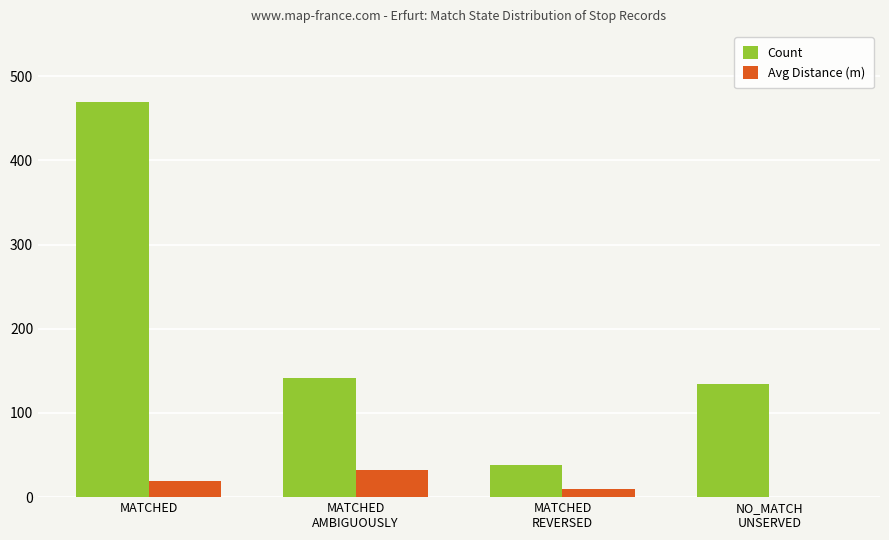

What is the highest value of the Avg Distance (m) series?

32.1